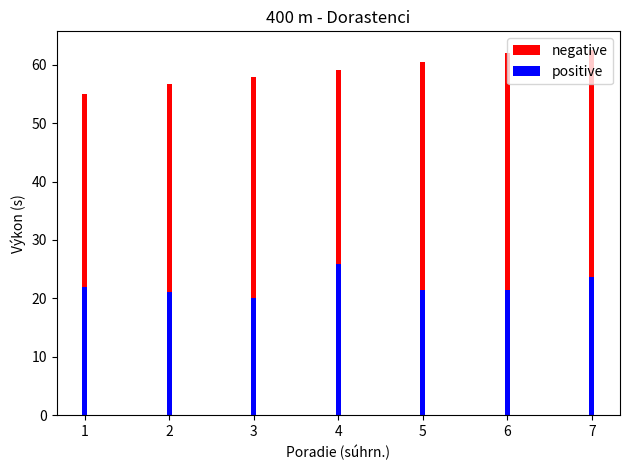

Reading right to left, extract all data points from this chart.

negative: 62.6	62.0	60.4	59.0	57.9	56.8	55.0
positive: 23.6	21.4	21.4	25.8	20.0	21.1	21.9